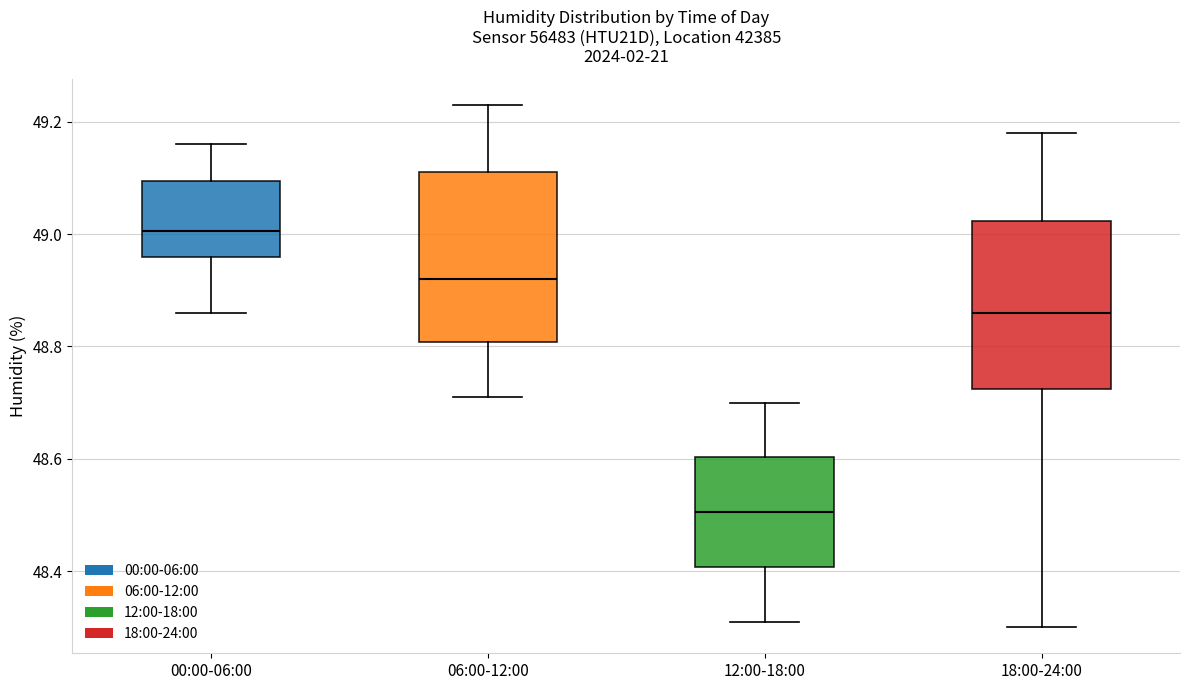

Reading left to right, read every box against the y-axis: the position of its median line, the range the box covers, and the ends of its whiskers. The values are not printed on the chart, so give them approximately, as read against the axis.

00:00-06:00: median 49.00, box 48.96 to 49.10, whiskers 48.86 to 49.16
06:00-12:00: median 48.92, box 48.80 to 49.12, whiskers 48.72 to 49.24
12:00-18:00: median 48.50, box 48.40 to 48.60, whiskers 48.32 to 48.70
18:00-24:00: median 48.86, box 48.72 to 49.02, whiskers 48.30 to 49.18